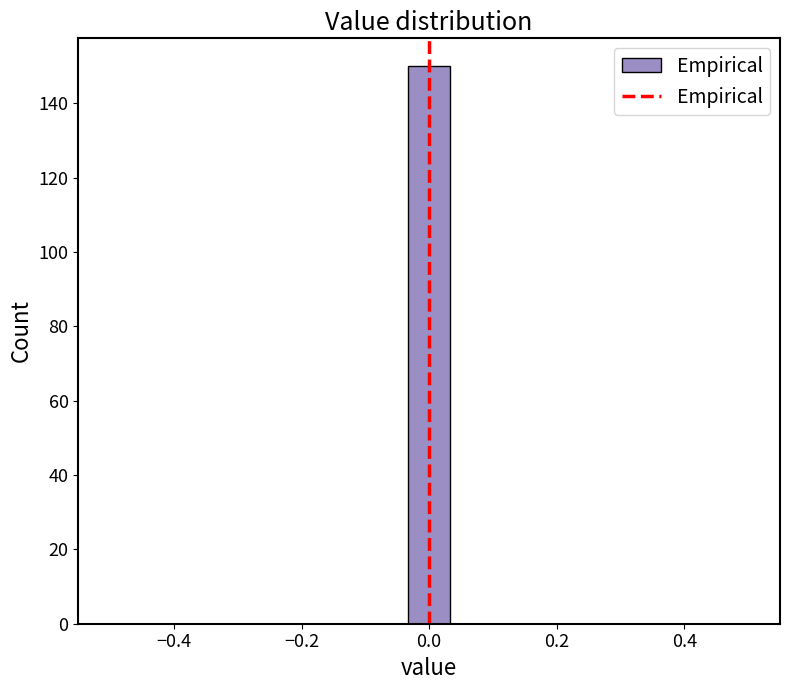

Read against the x-axis, roughly where is the centre of the tallest bar?

0.00